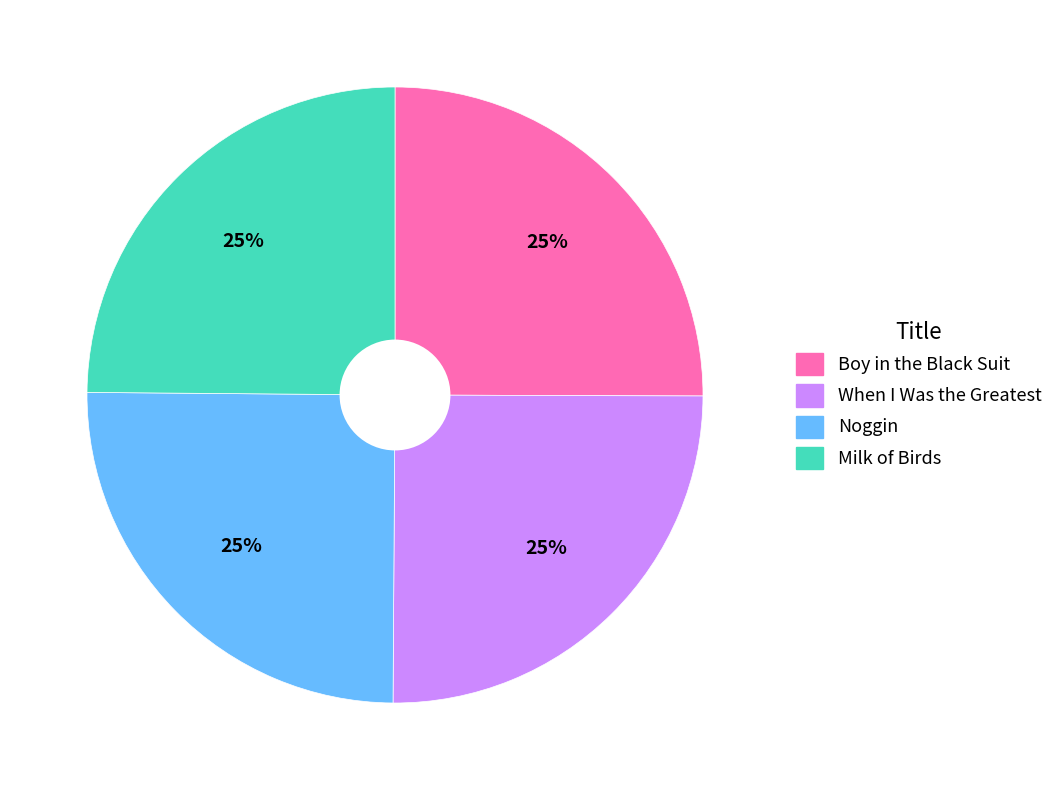

Is it true that When I Was the Greatest is 35% of the pie?

False